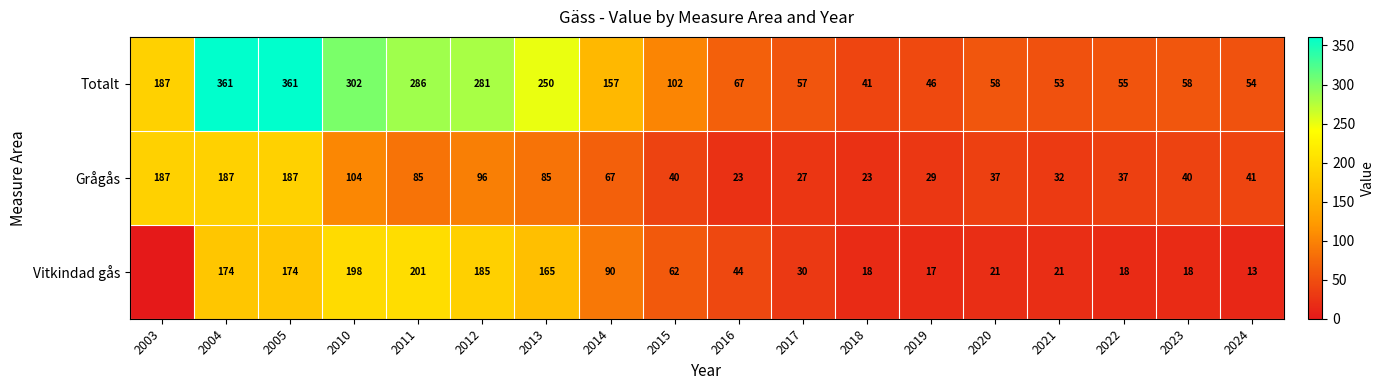

Which category has the highest value across all series?

2004